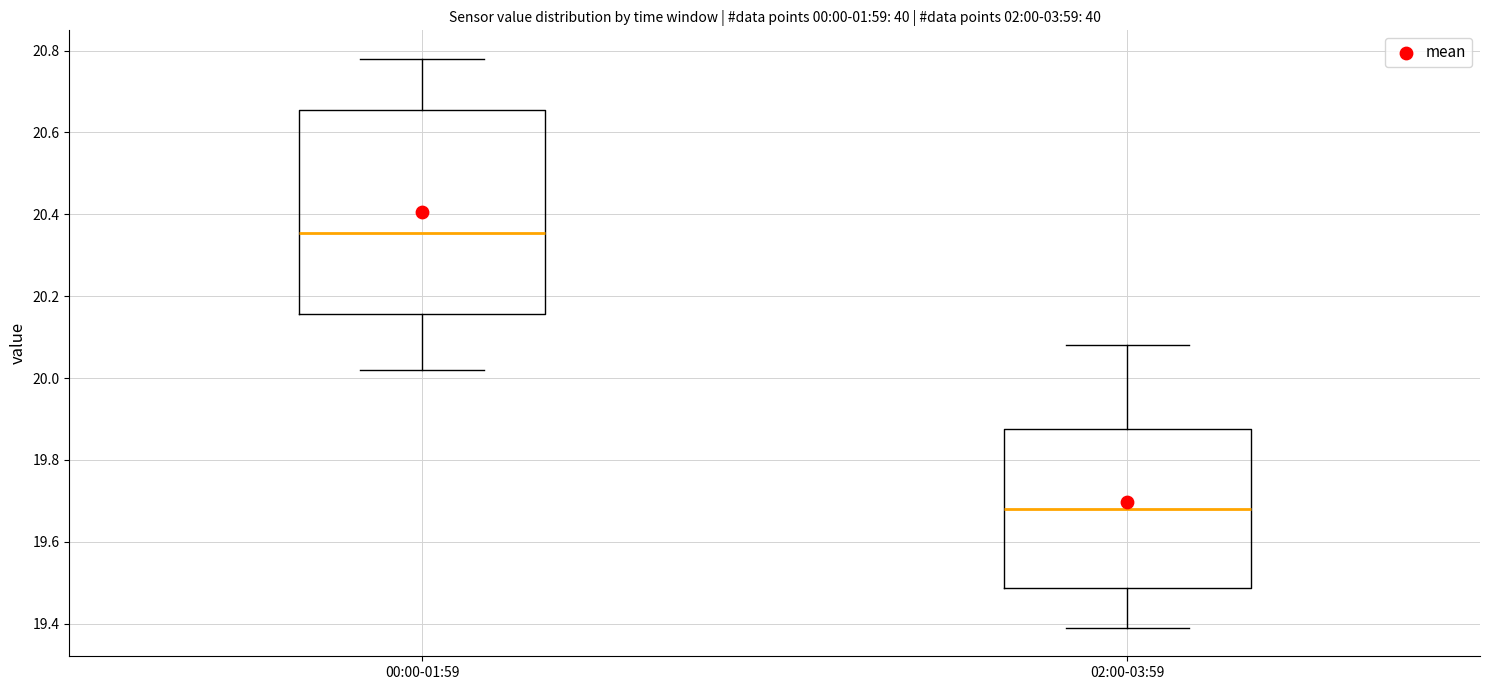

Where does the upper whisker of the box for 02:00-03:59 end on the y-axis? The values are not printed on the chart, so give them approximately, as read against the axis.

20.08